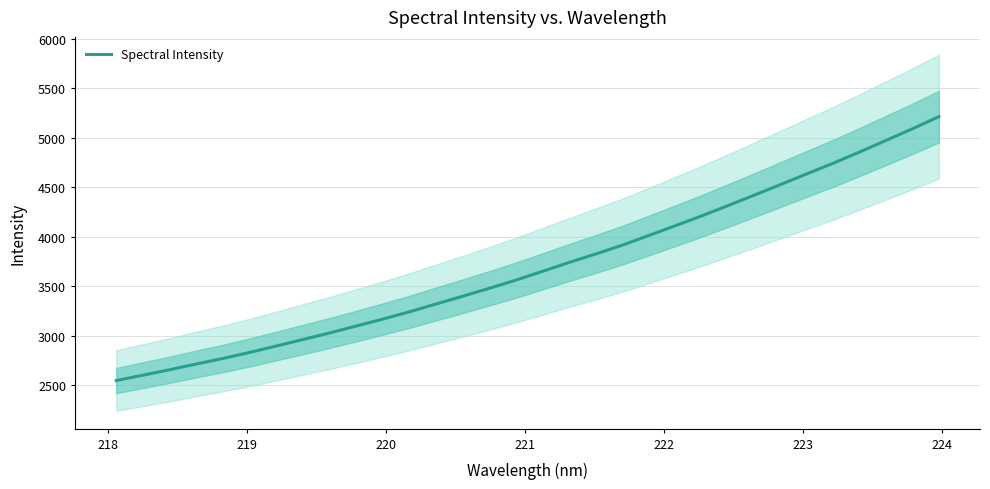

What is the lowest value of the Spectral Intensity series?

2550.0